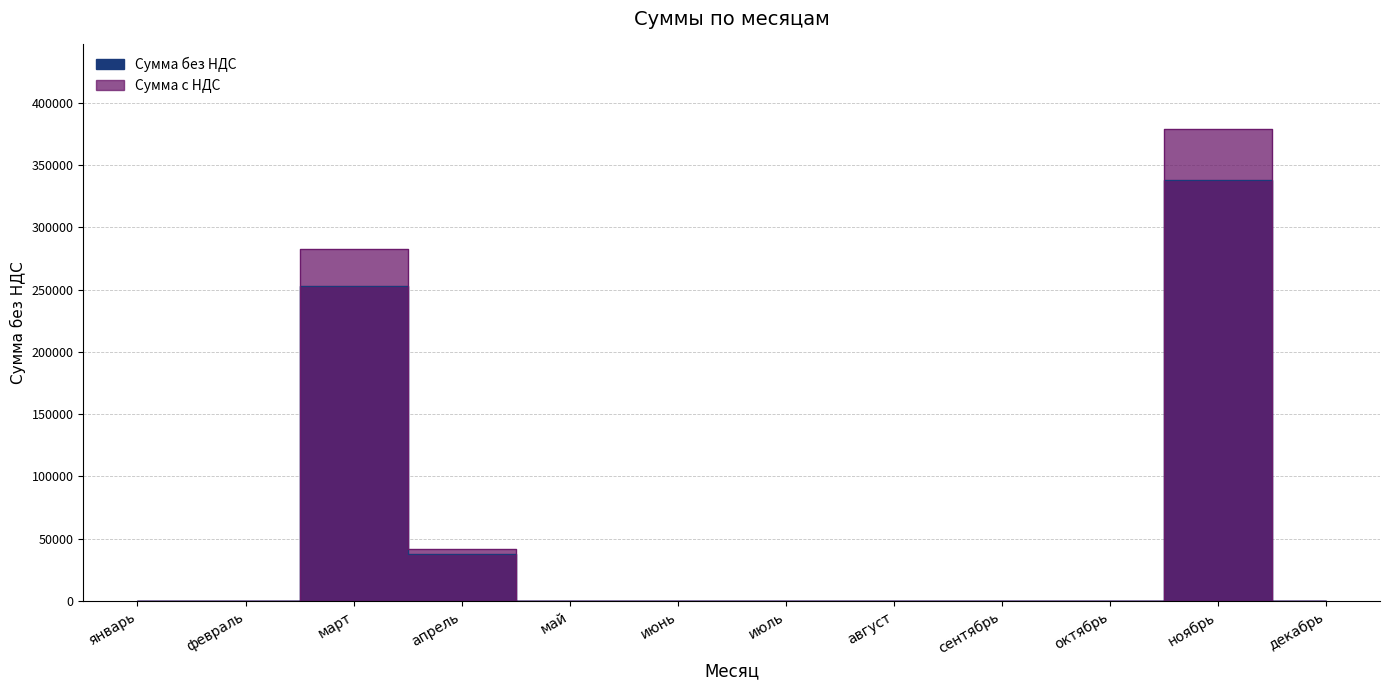

Rank the series by their maximum value, from lowest to highest.

Сумма без НДС, Сумма с НДС